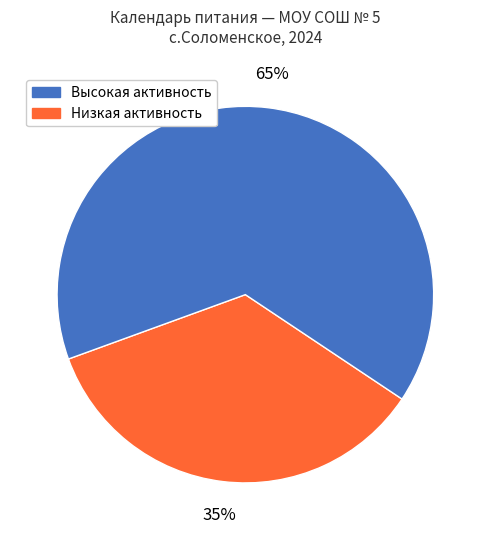

To the nearest percent, what is the difference between the largest and smallest slice percentages?

30%